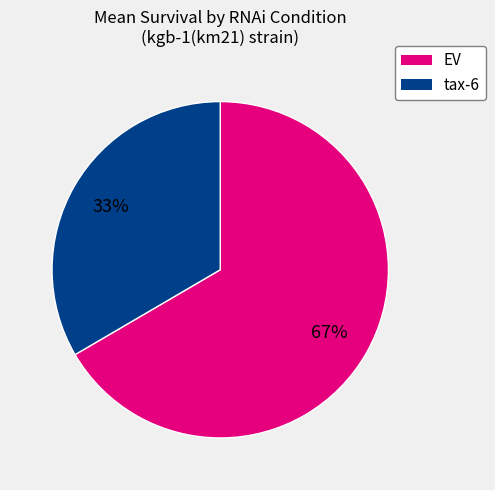

What is the smallest slice in the pie chart?

tax-6